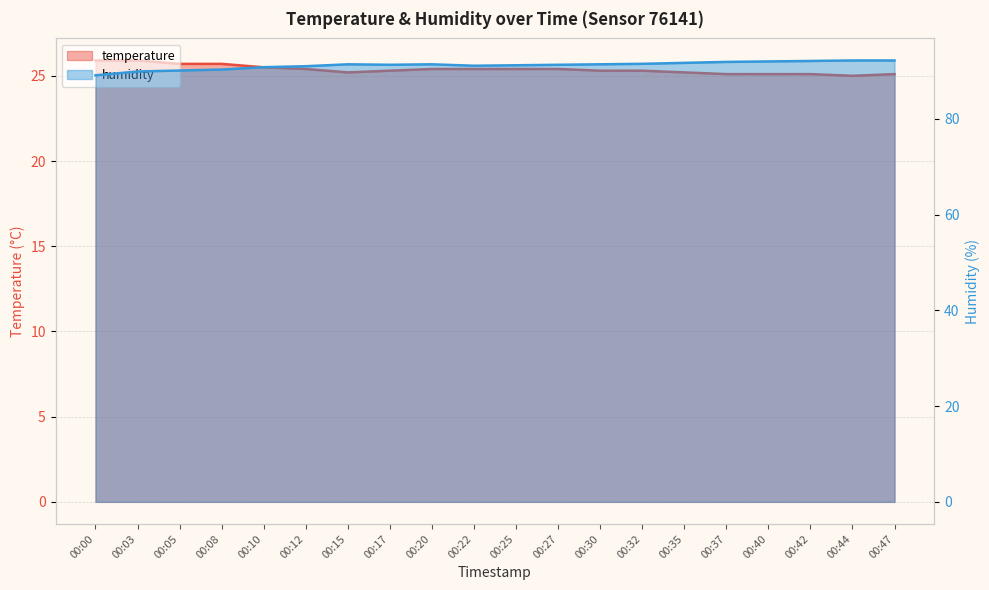

Reading right to left, extract all data points from this chart.

temperature: 25.1	25.0	25.1	25.1	25.1	25.2	25.3	25.3	25.4	25.4	25.4	25.4	25.3	25.2	25.4	25.5	25.7	25.7	25.9	25.9
humidity: 92.2	92.2	92.1	92.0	91.9	91.7	91.5	91.4	91.3	91.2	91.1	91.4	91.3	91.4	91.0	90.8	90.3	90.1	89.9	89.1